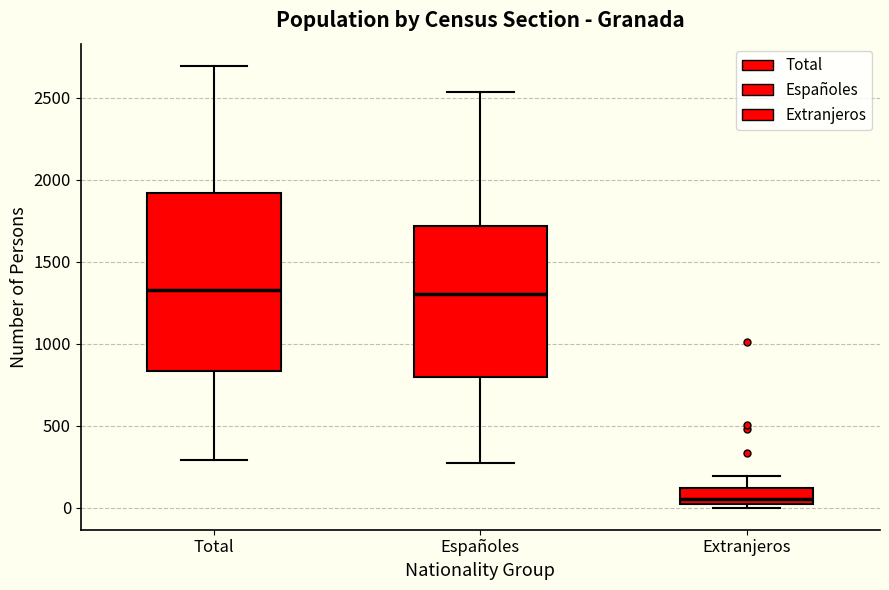

Comparing the boxes themselves (not the whiskers), which one is the tallest?

Total